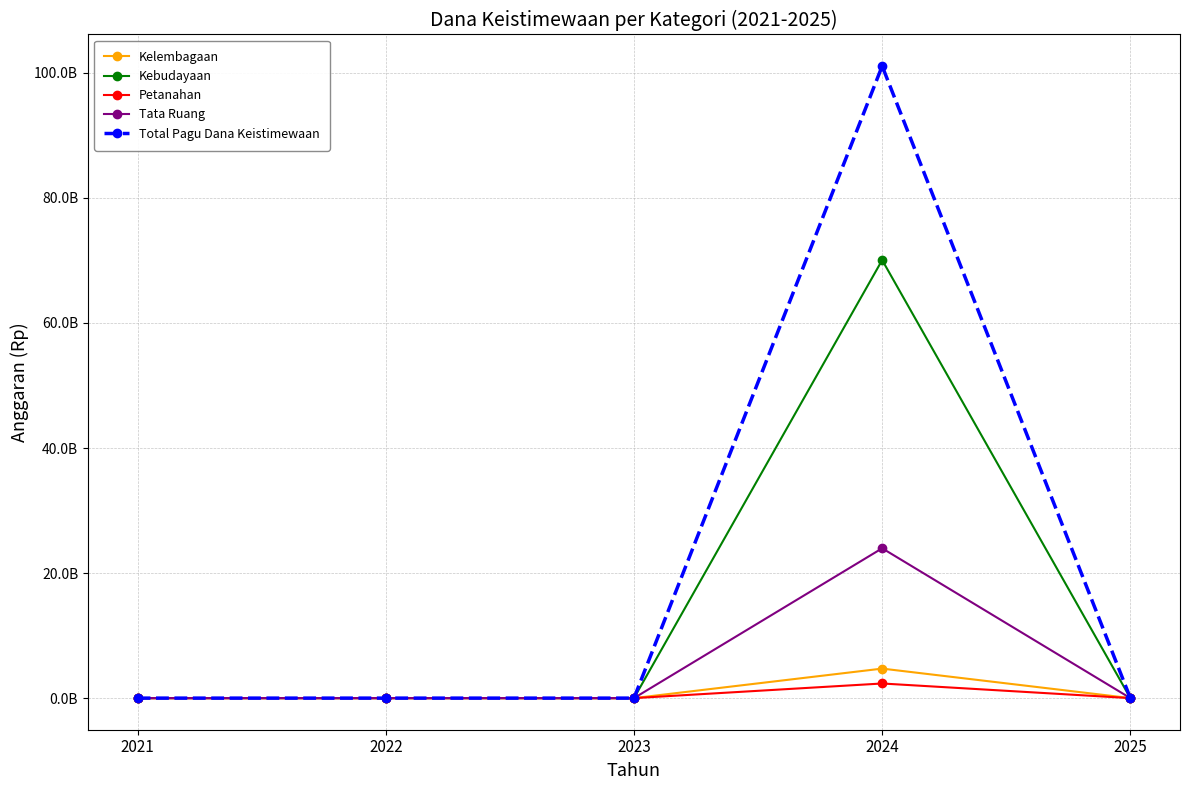

Does the chart have visible grid lines?

Yes